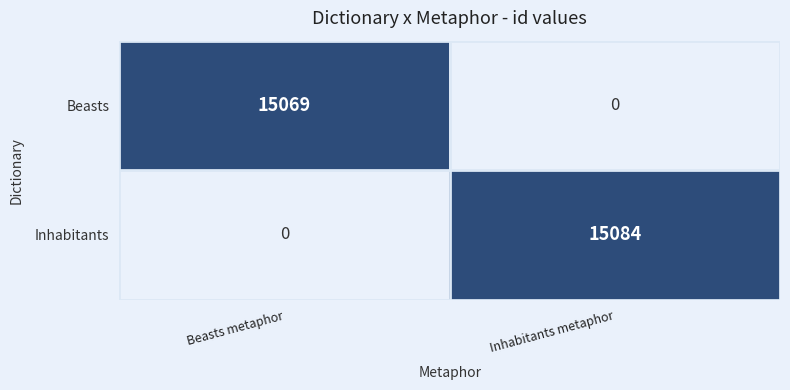

Is the value of Inhabitants at Inhabitants metaphor greater than the value of Beasts at Beasts metaphor?

Yes